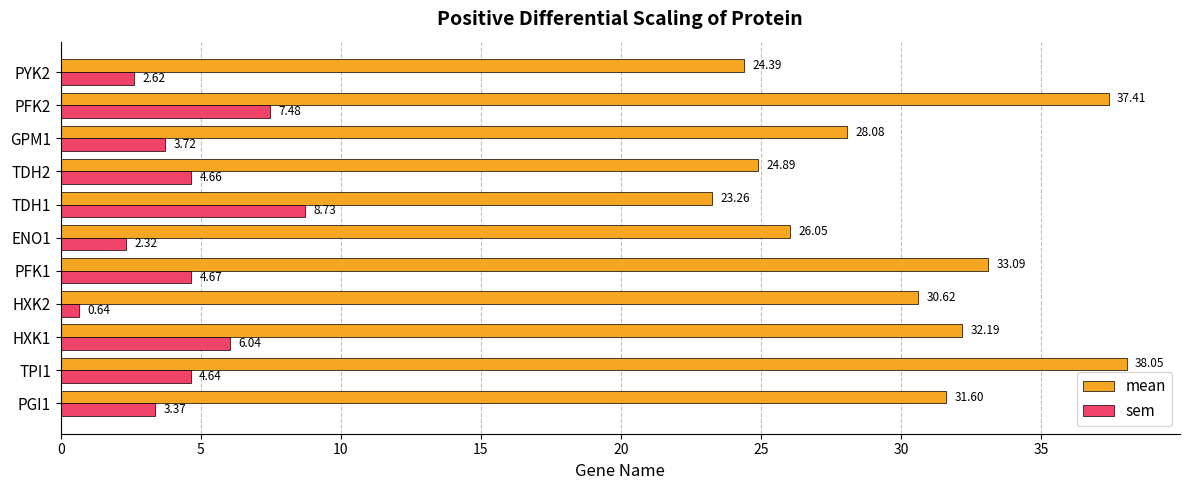

What is the average value of the sem series?

4.4